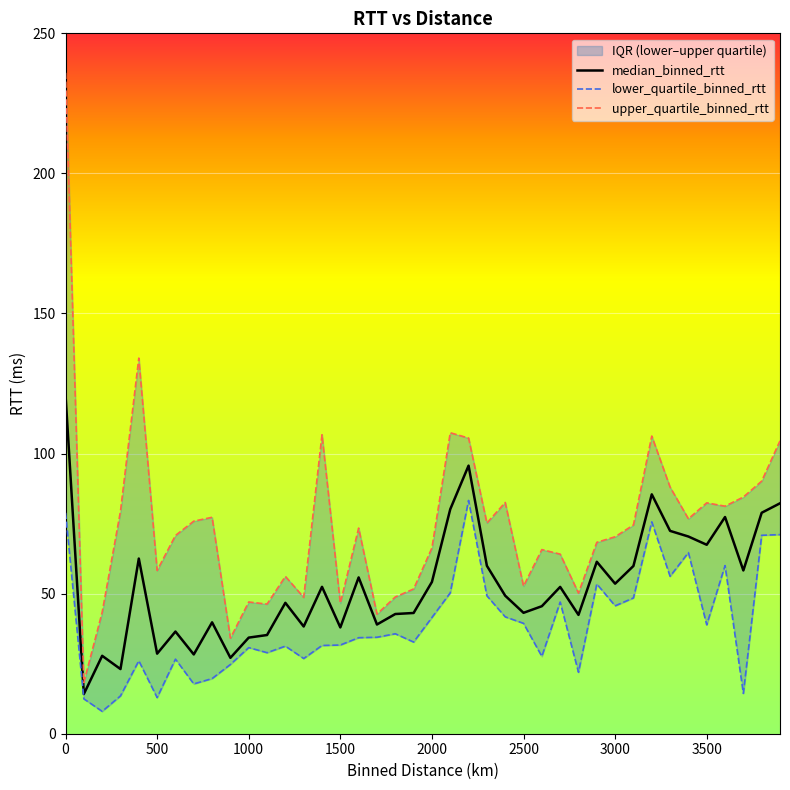

True or false: lower_quartile_binned_rtt has more than 1 points higher than both neighbors.

True